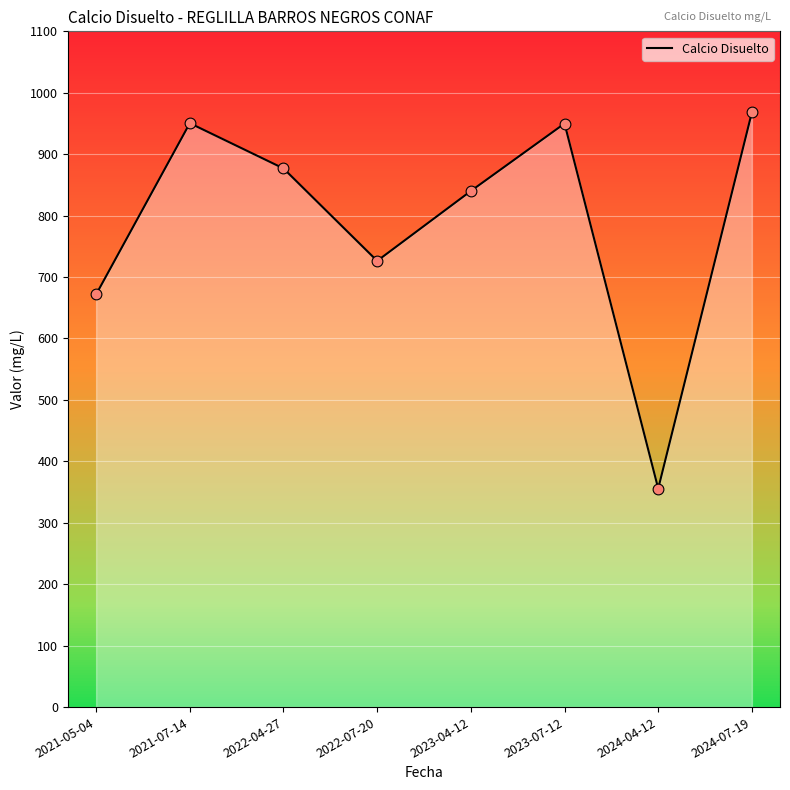

Which has a higher value, 2022-07-20 or 2023-07-12?

2023-07-12